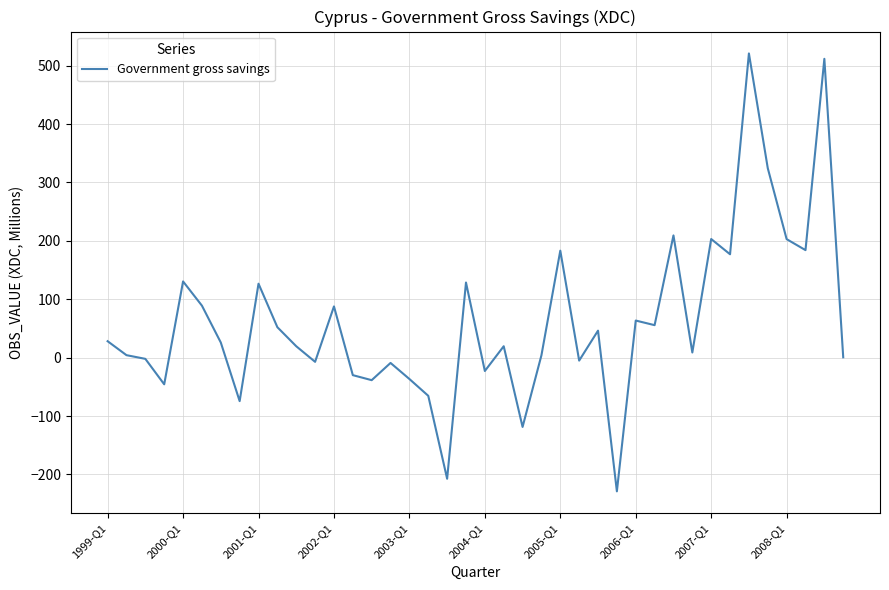

What is the minimum value shown in the chart?

-228.9